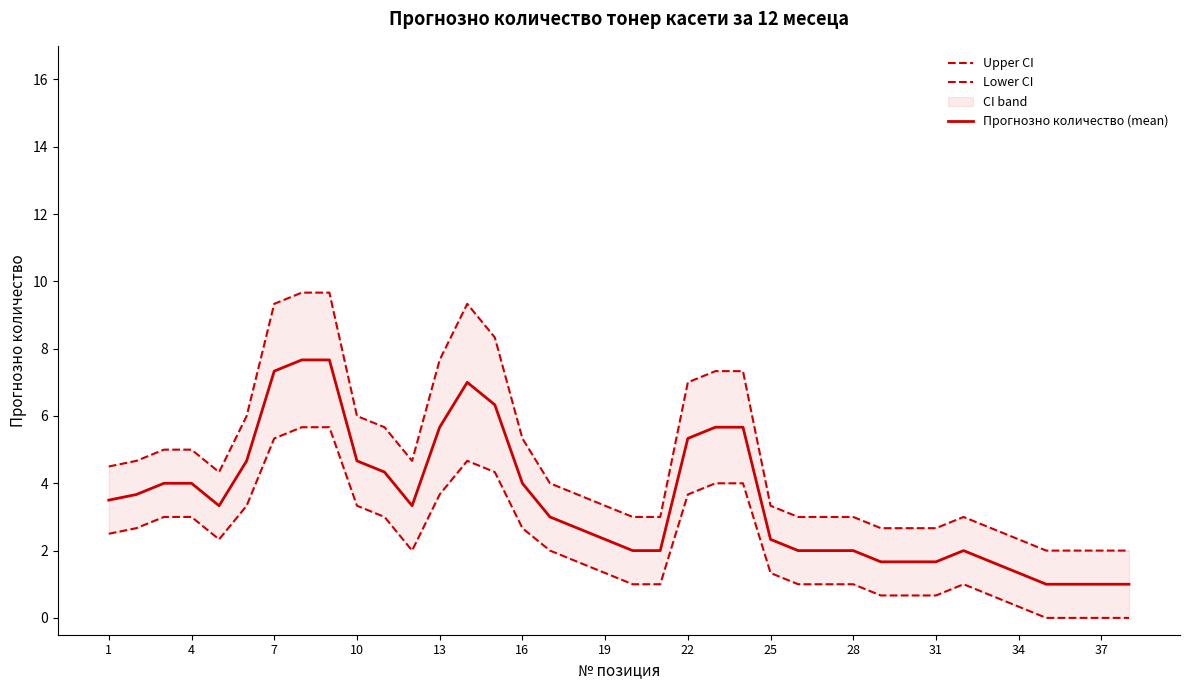

What is the minimum value for Прогнозно количество (mean)?

1.0